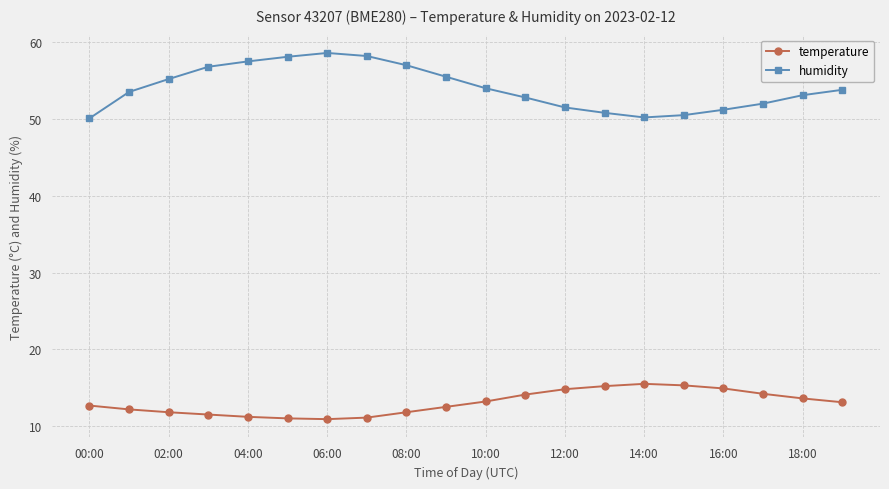

What is the highest value of the temperature series?

15.5